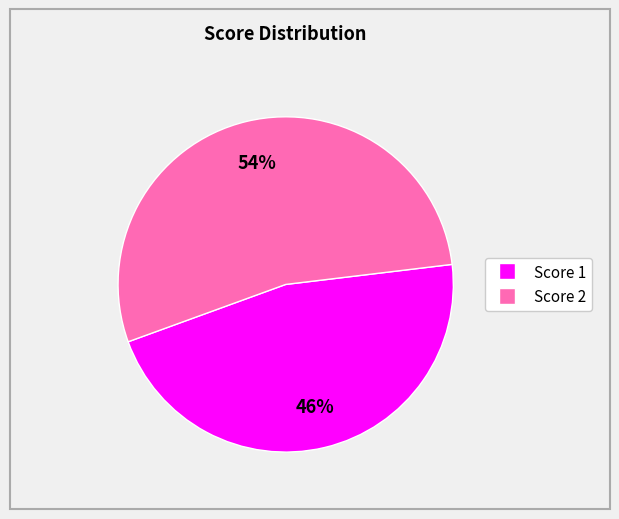

To the nearest percent, what is the average slice percentage?

50%